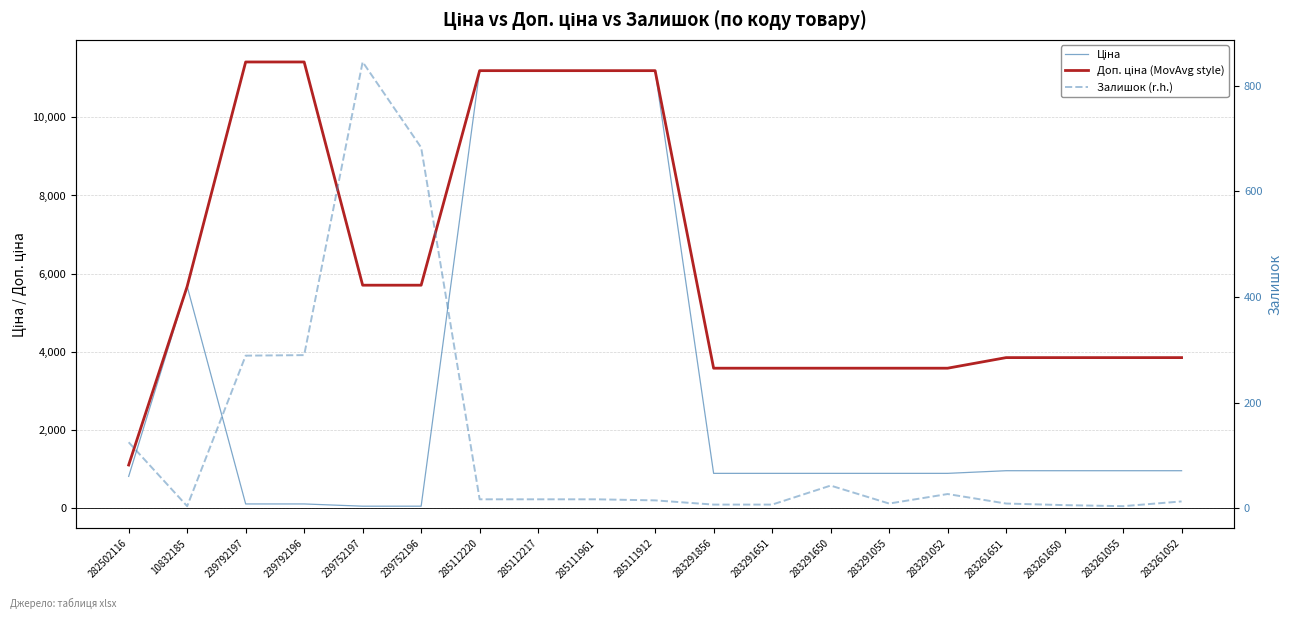

How many values in the Ціна series exceed 895?

14